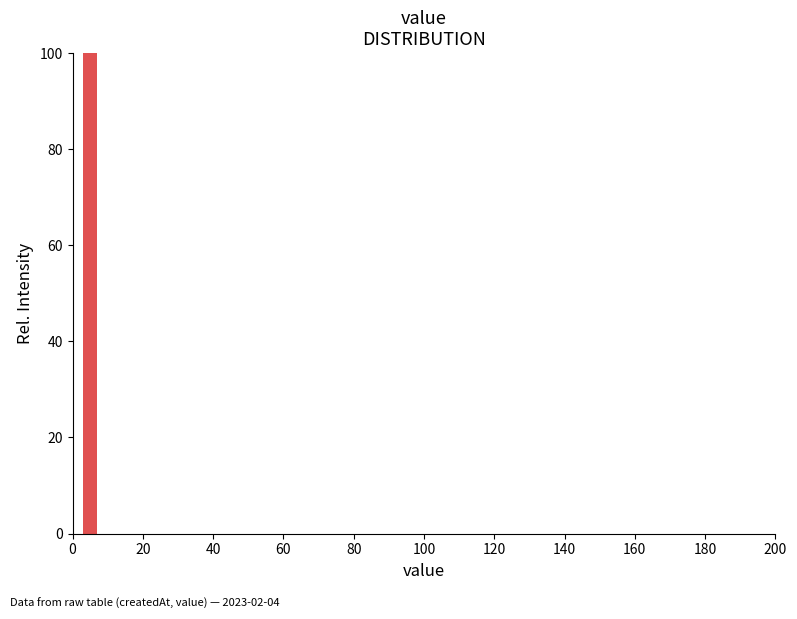

How tall is the bar that spans 0 to 10 on the x-axis? The values are not printed on the chart, so give them approximately, as read against the axis.

100